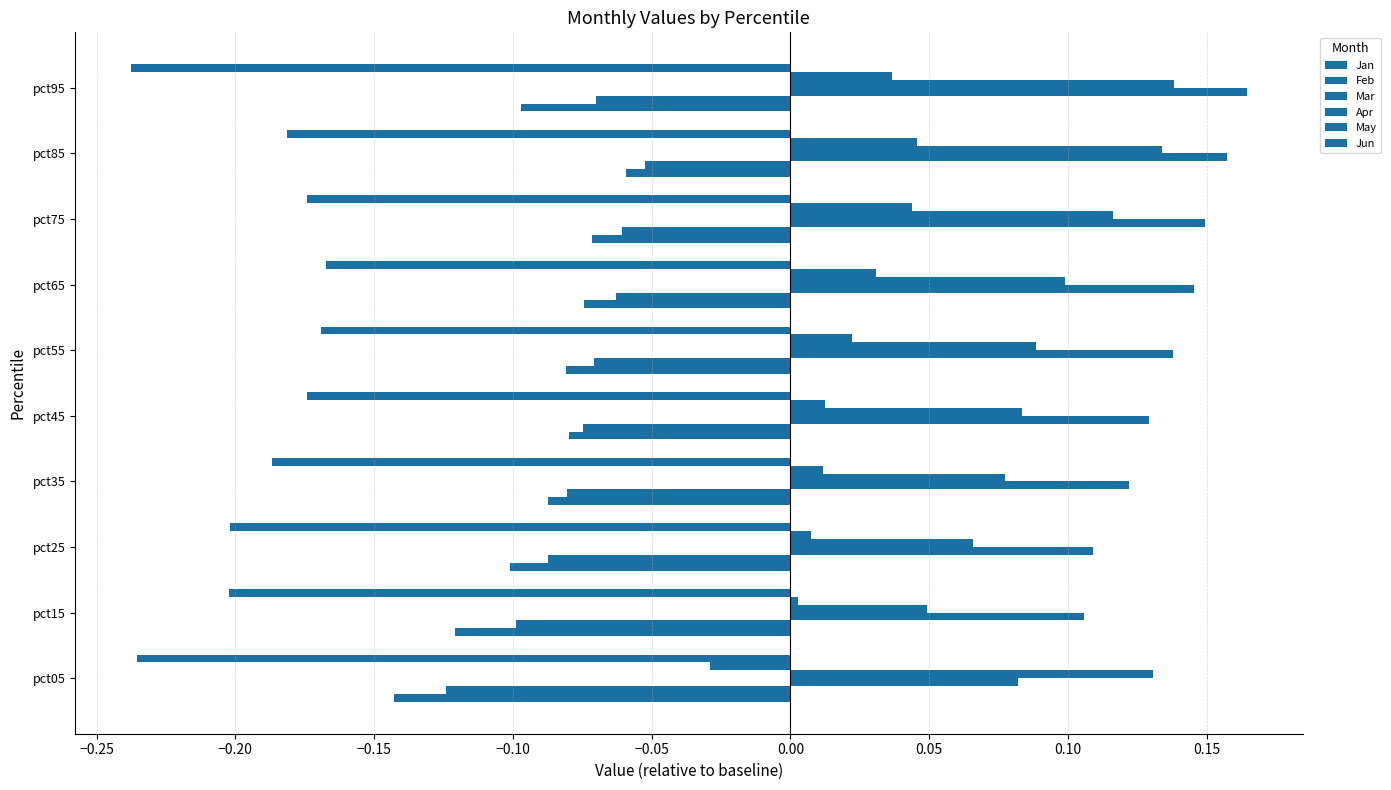

How many series are shown in this chart?

6